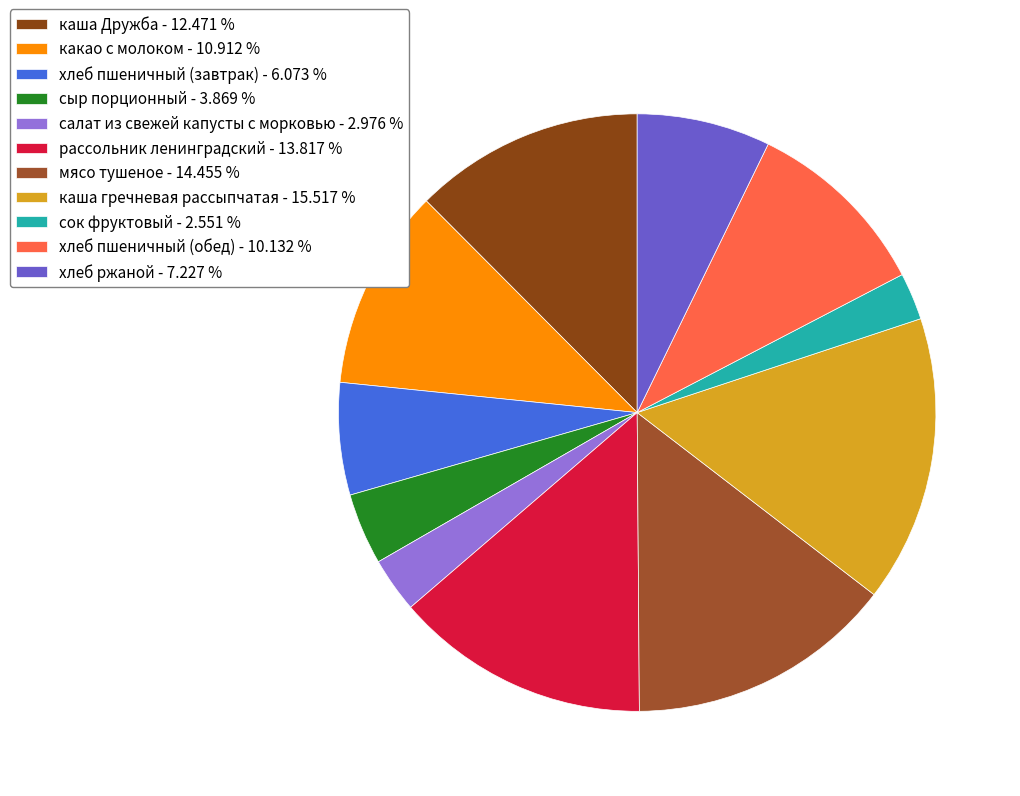

The рассольник ленинградский slice represents 20% of the pie. True or false?

False